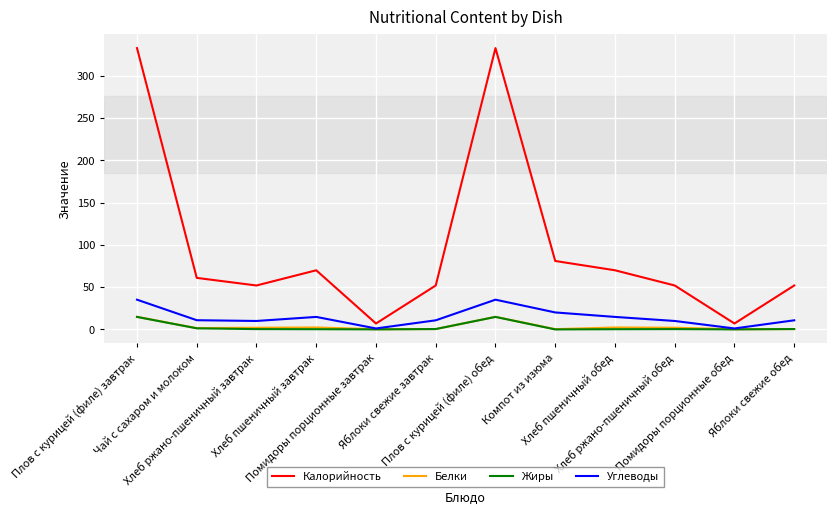

What is the maximum value shown in the chart?

333.0